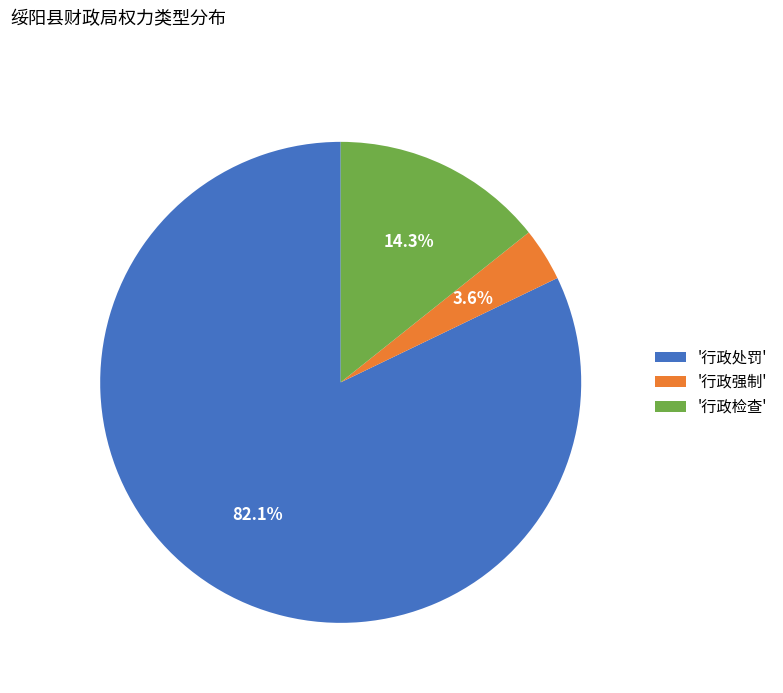

Which category accounts for the majority?

'行政处罚'